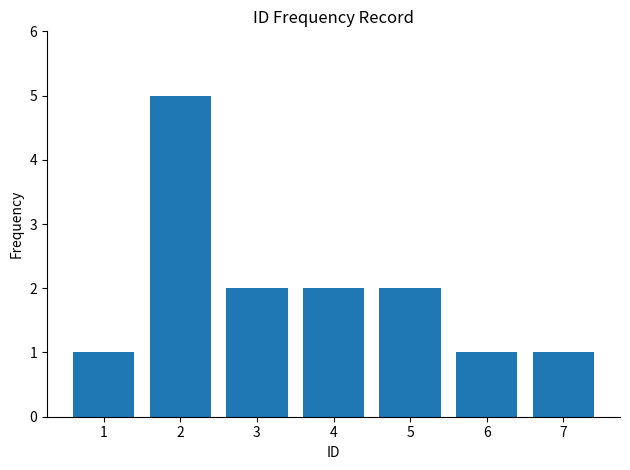

How many values are between 1 and 2?

6